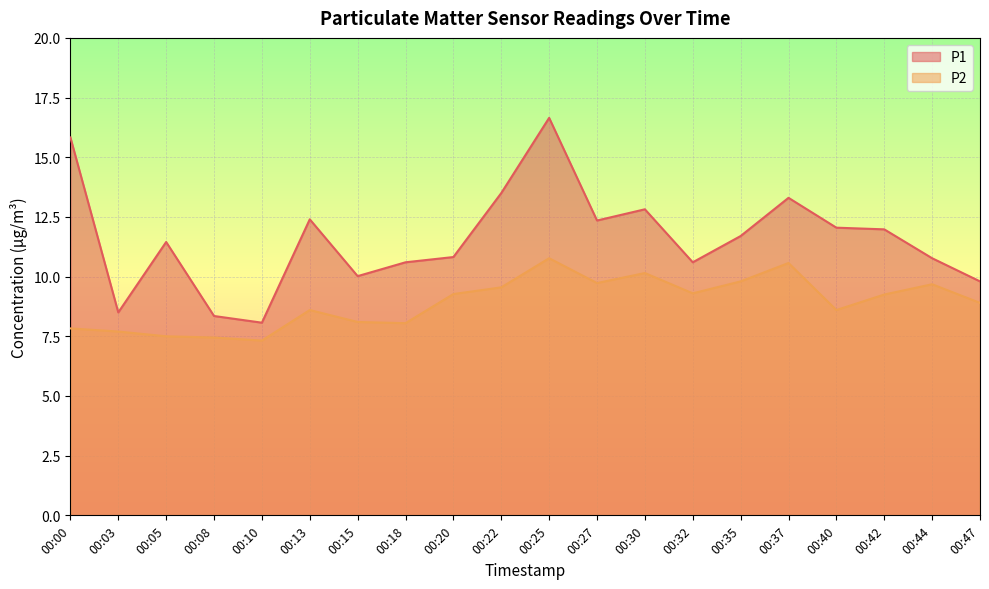

How many data points in P1 are less than 11?

9